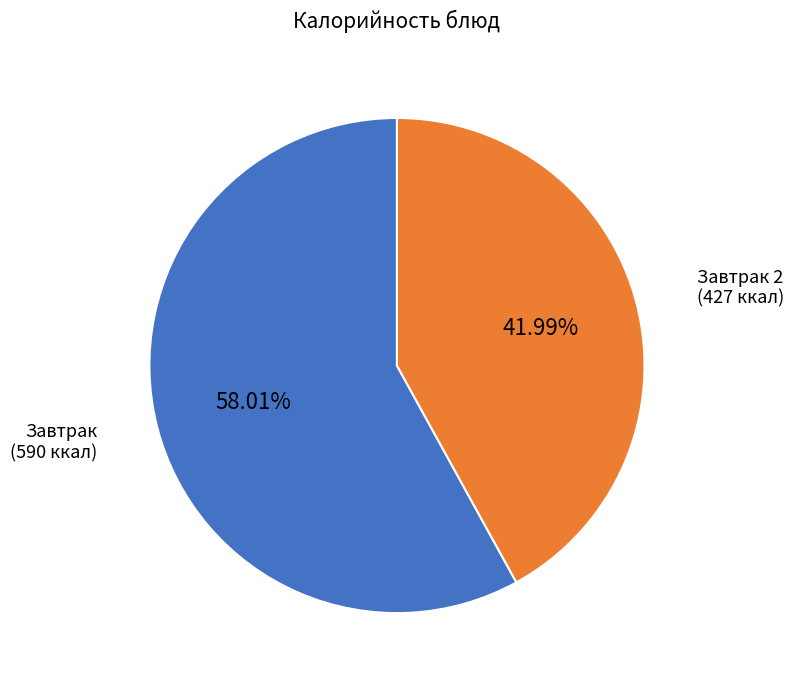

Is there any slice that represents more than half of the pie?

Yes